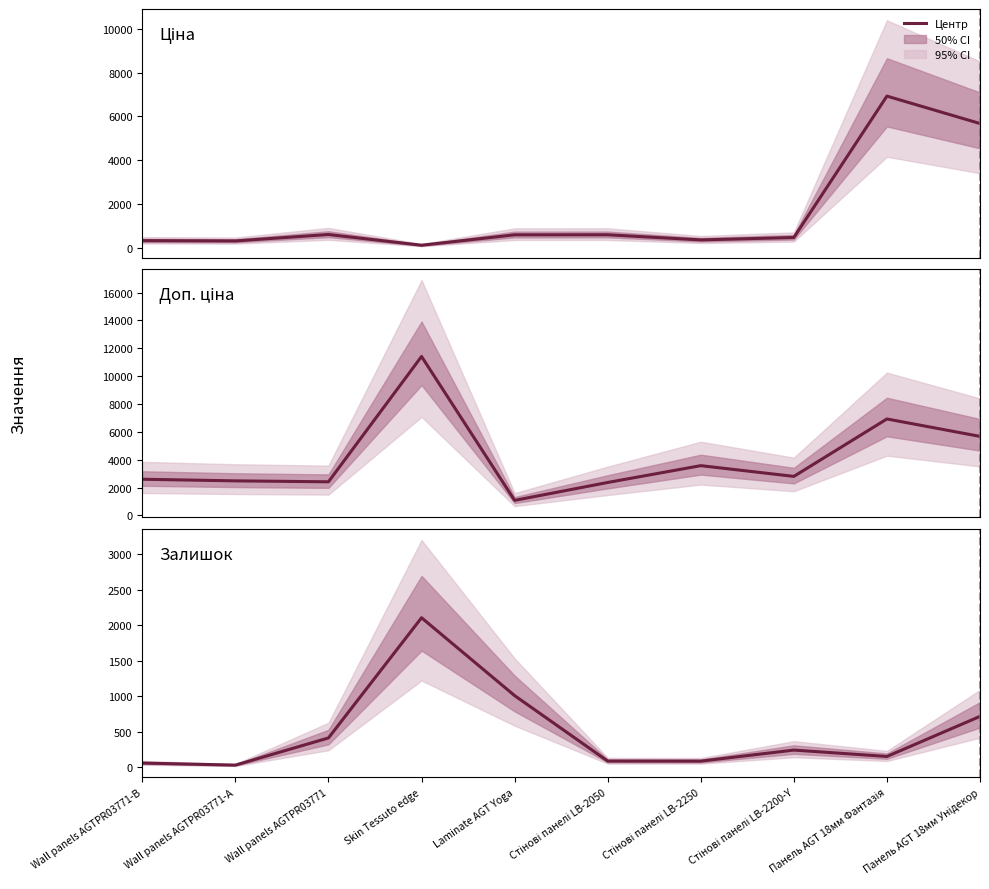

How many interior local valleys does the Залишок series have?

3